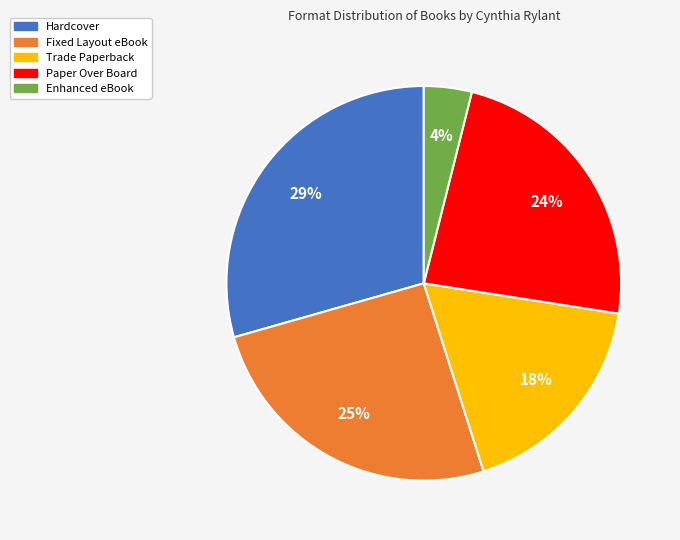

To the nearest percent, what is the difference between the largest and smallest slice percentages?

25%